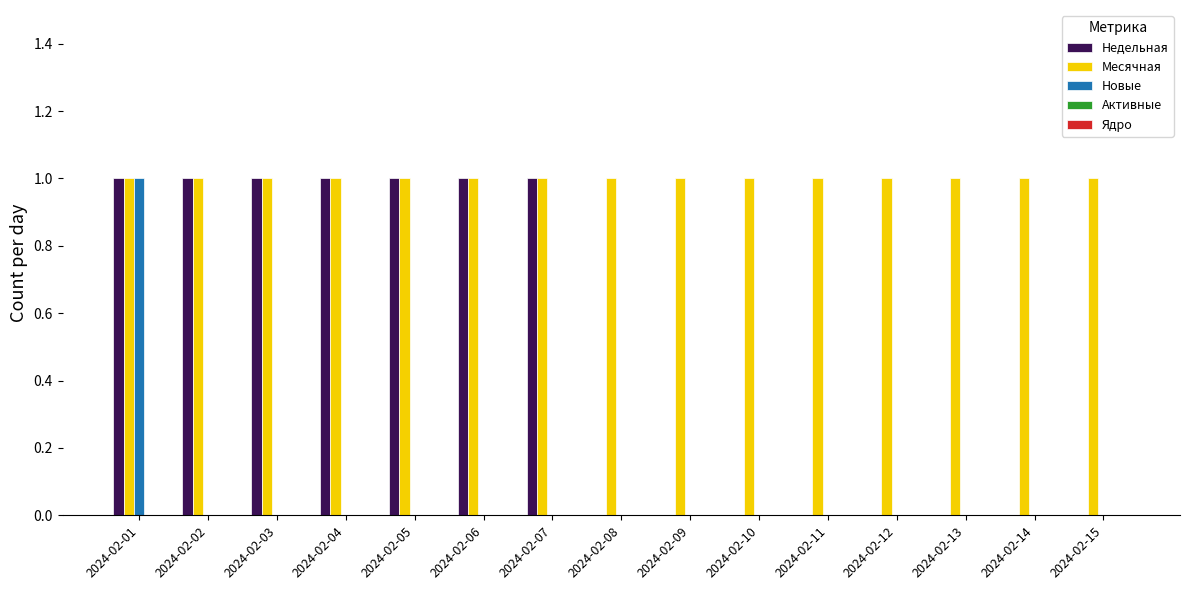

True or false: Месячная has a value of 0 at 2024-02-09.

False